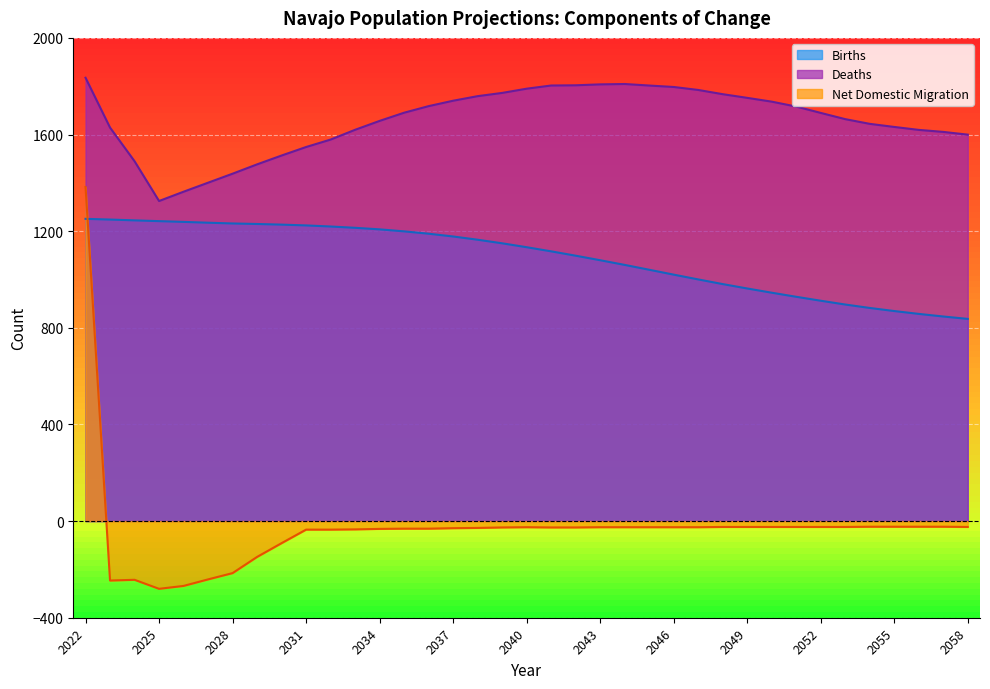

What is the value of the Births point at the 20th from the left?

1116.5